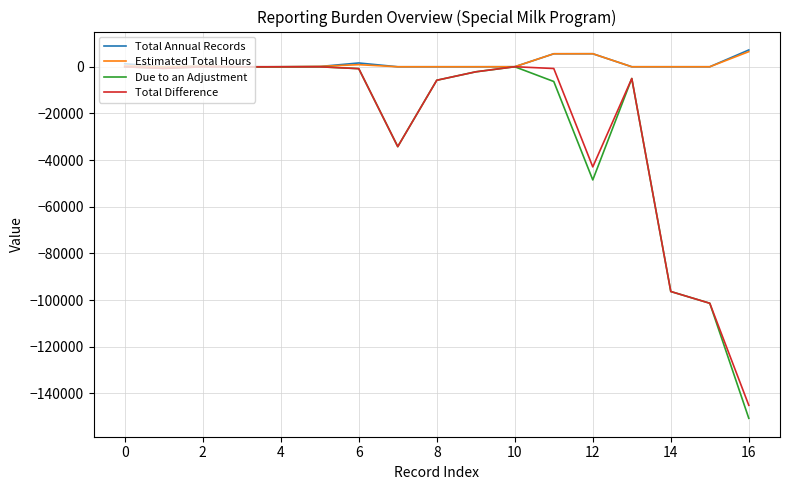

What is the maximum value shown in the chart?

7199.0